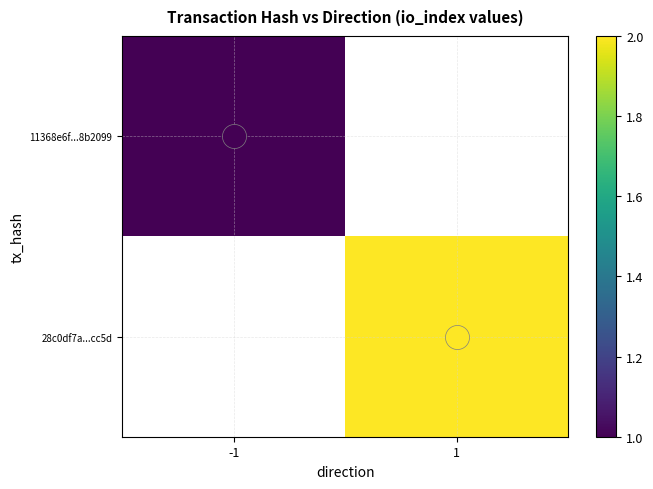

What is the maximum value for 11368e6f...8b2099?

1.0